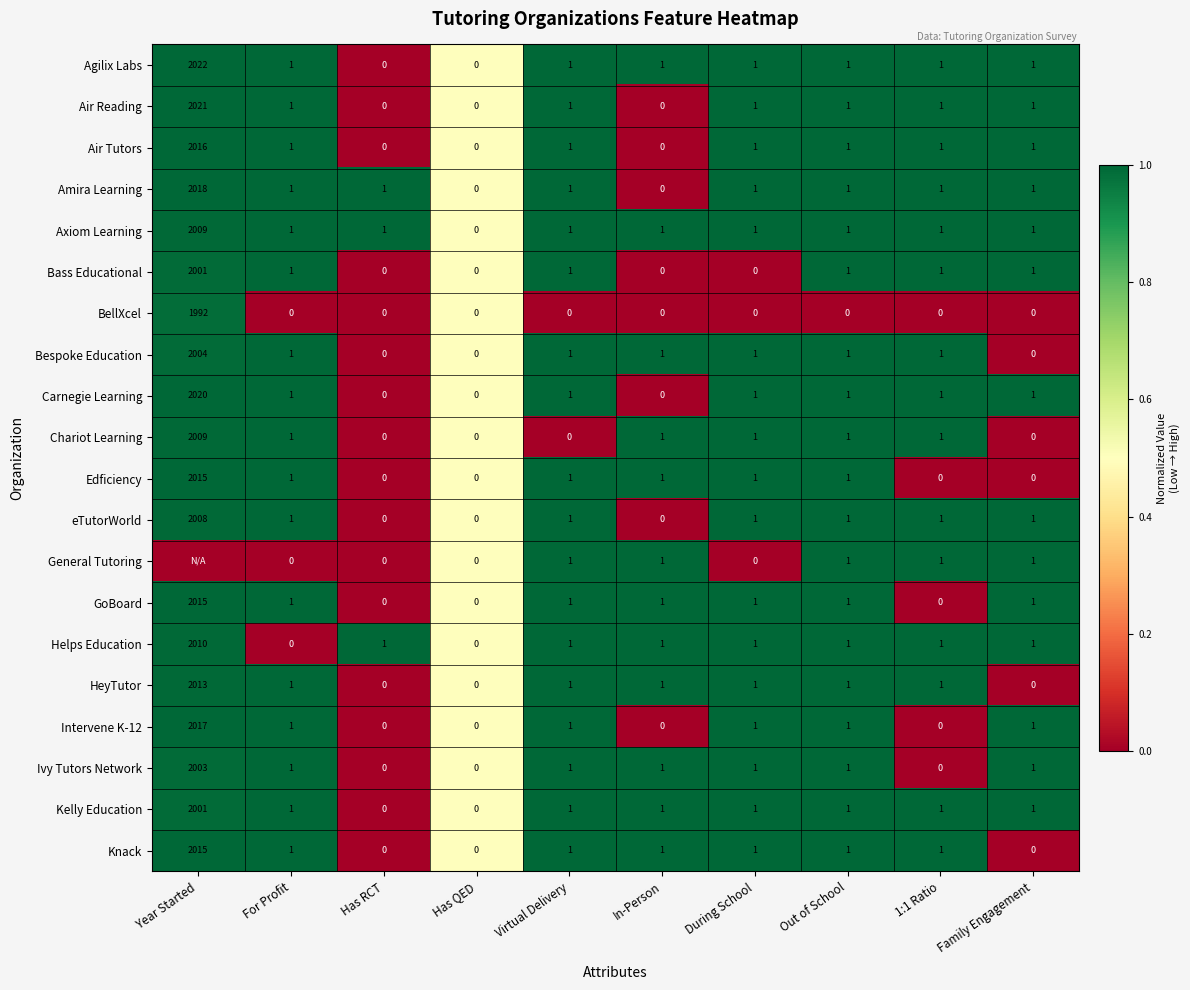

What is the total value across all series at For Profit?

17